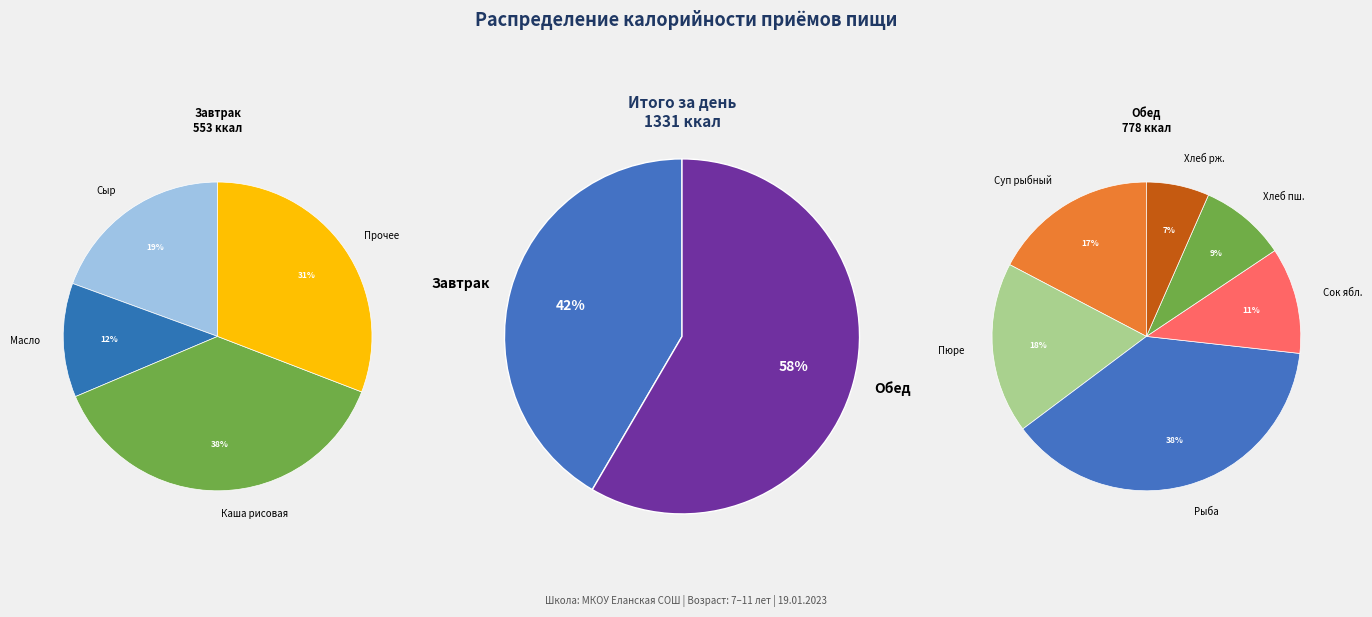

To the nearest percent, what is the difference between the largest and smallest slice percentages?

17%